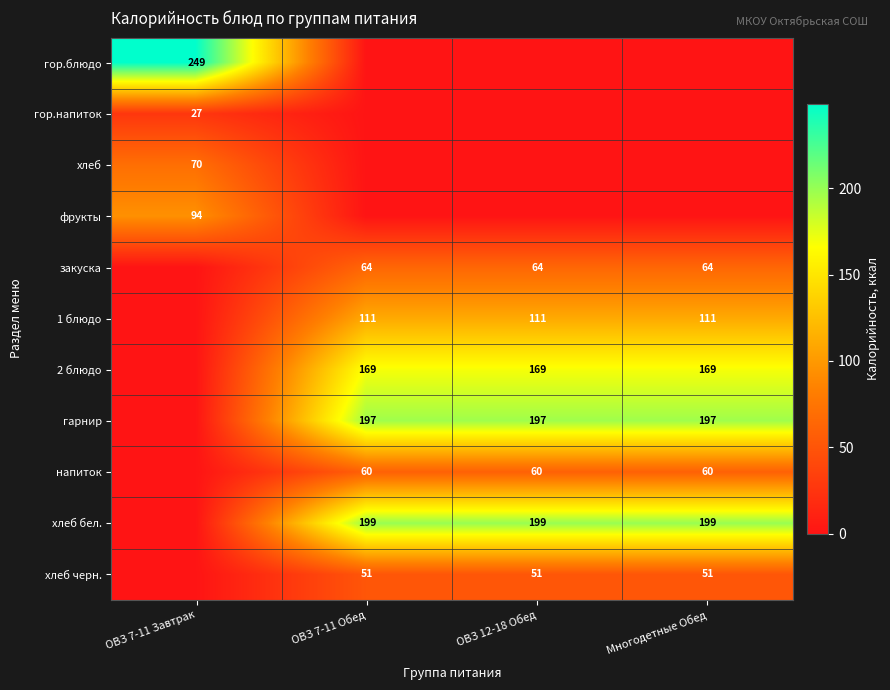

Is the value of хлеб бел. at Многодетные Обед greater than the value of напиток at Многодетные Обед?

Yes